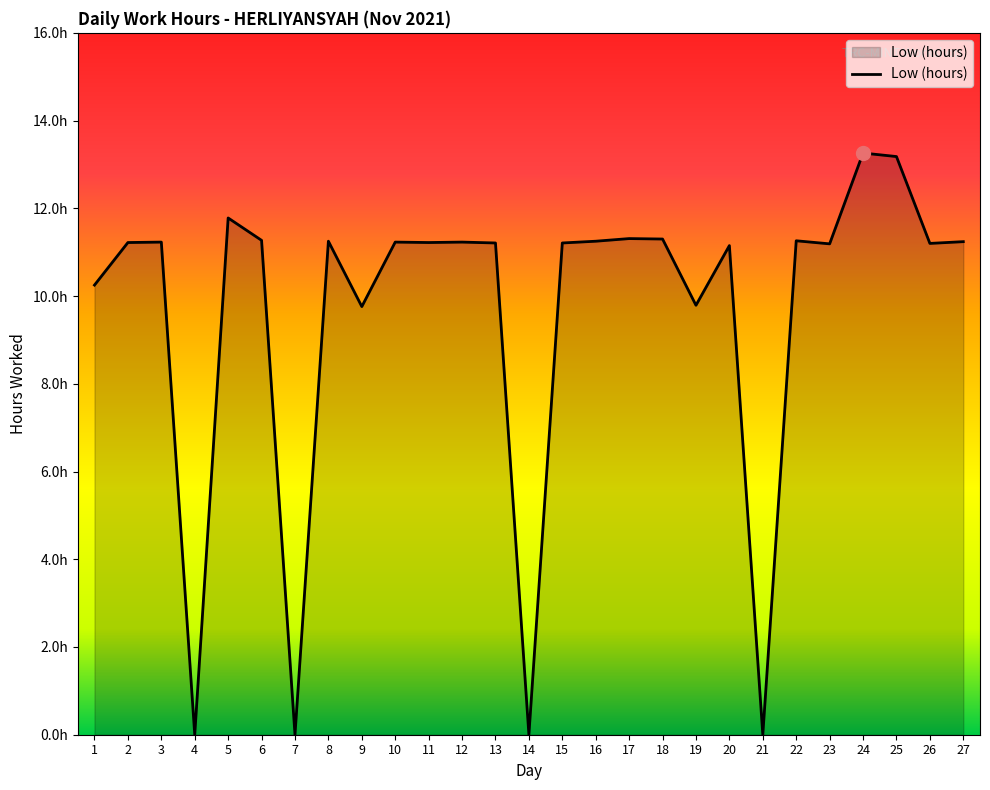

Which has a higher value, 9 or 7?

9